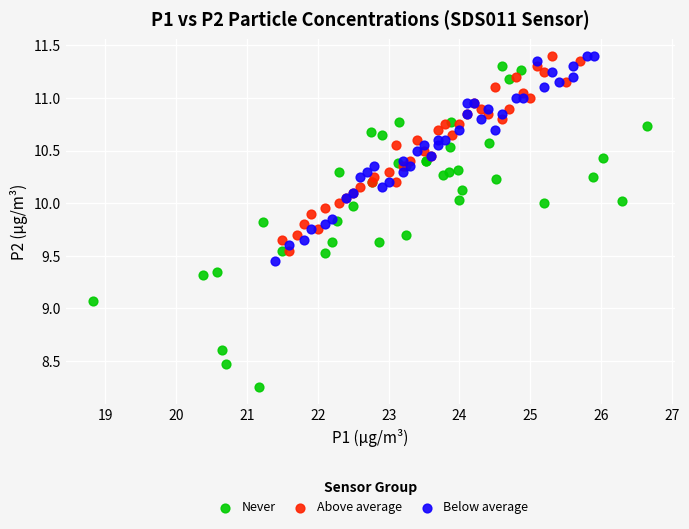

Which series contains the lowest Y value?

Never